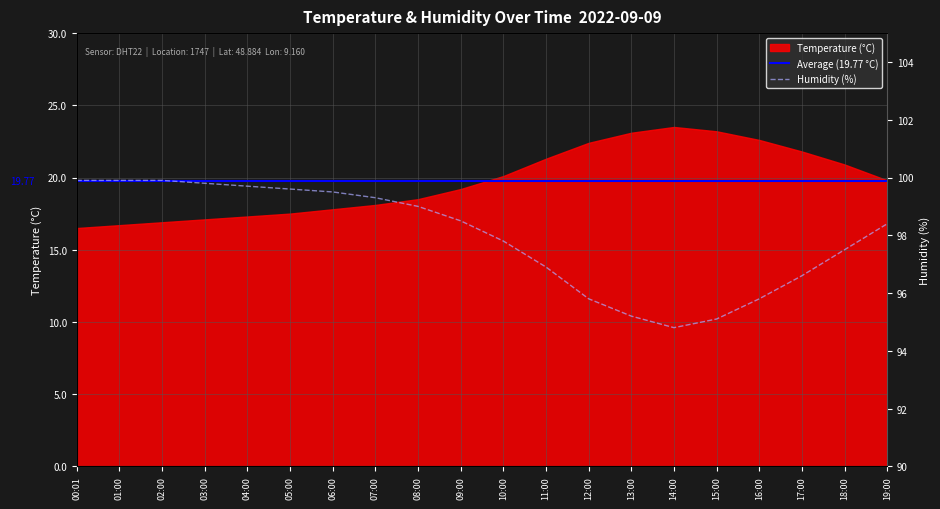

Where is the first local minimum?

14:00